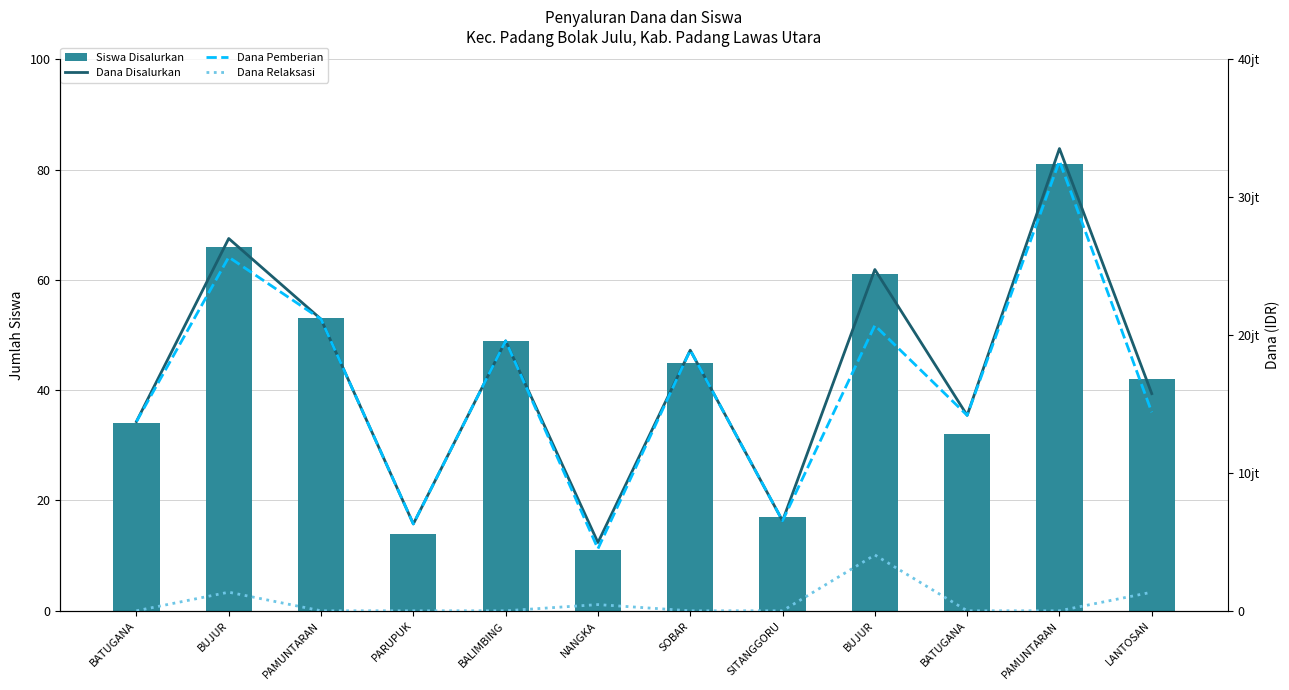

At PAMUNTARAN, list the series in order from smallest to largest.

Dana Relaksasi, Siswa Disalurkan, Dana Disalurkan, Dana Pemberian